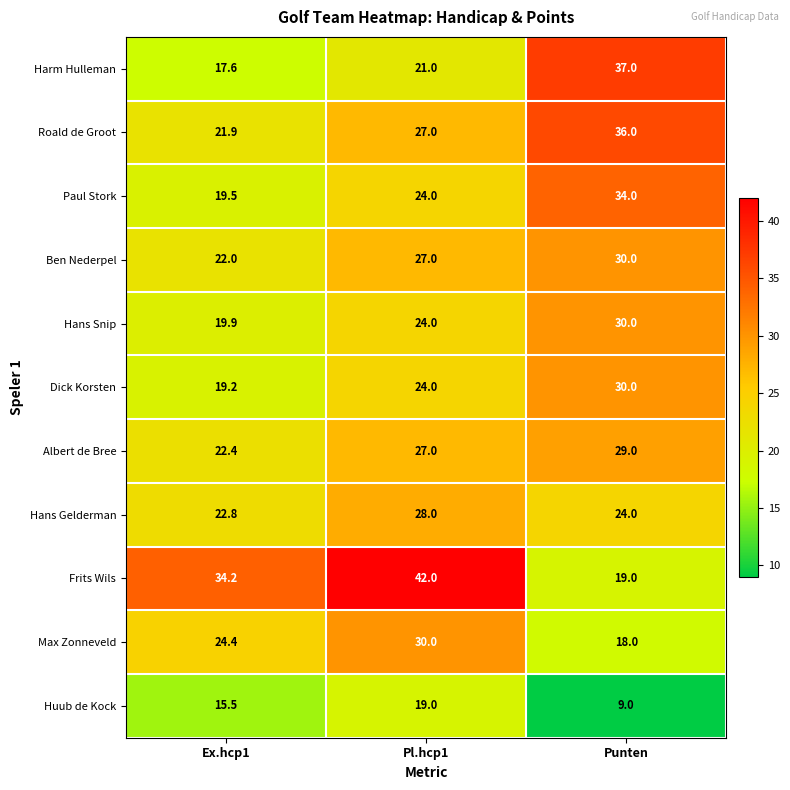

Which category has the lowest value across all series?

Punten